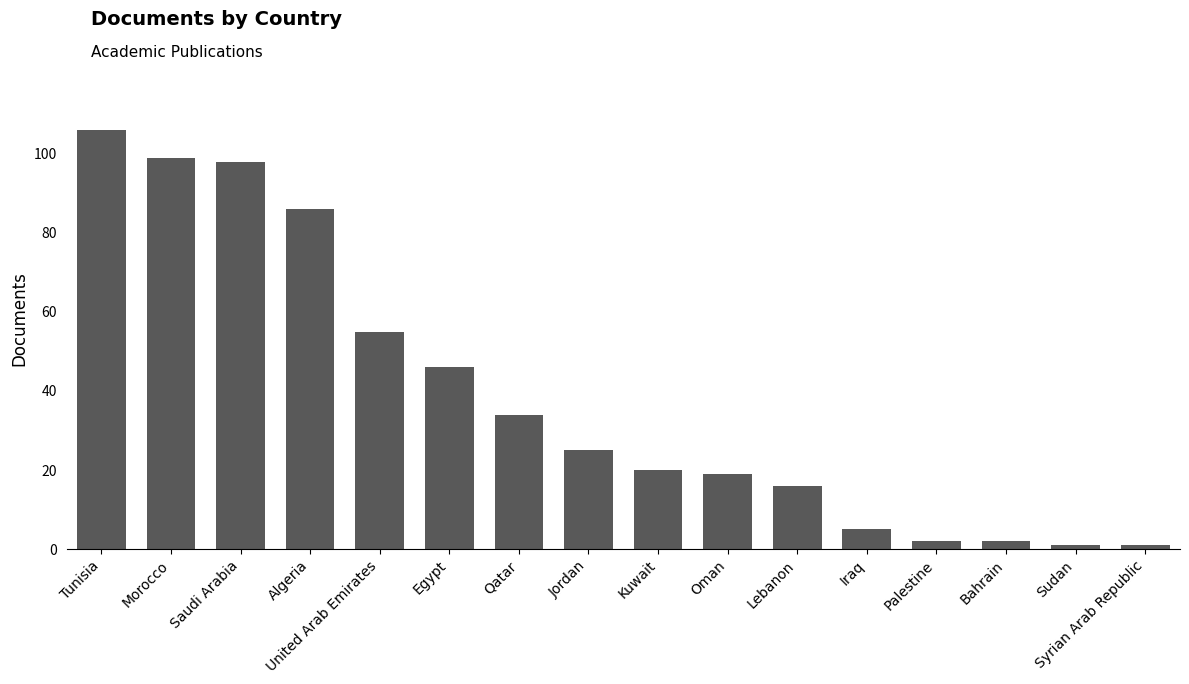

How many categories are shown in the chart?

16